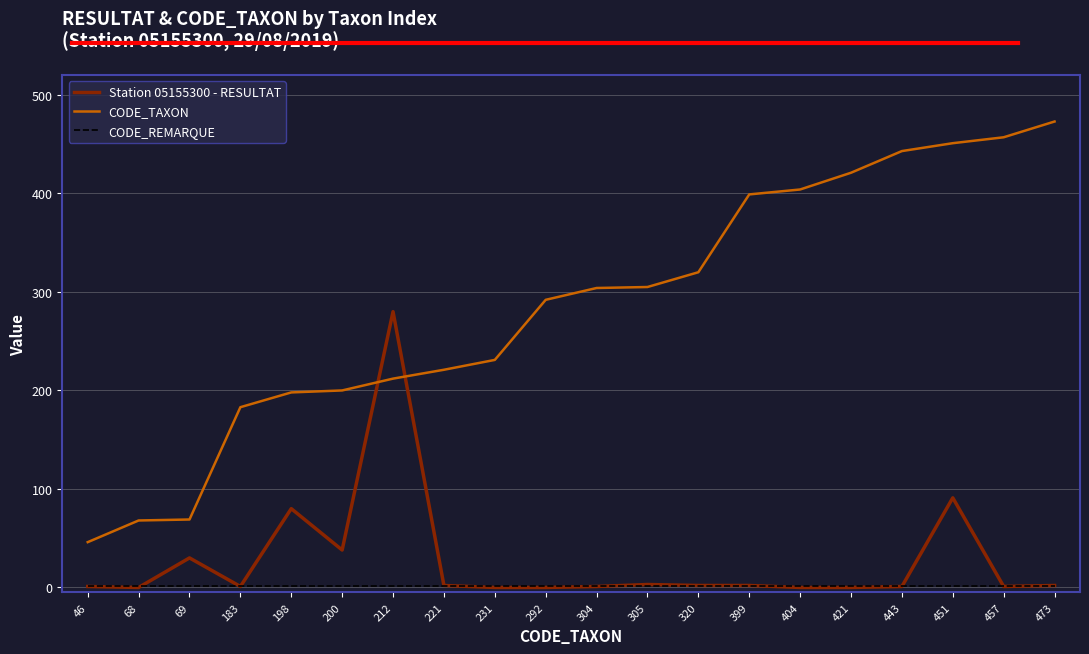

True or false: CODE_TAXON has more than 2 points higher than both neighbors.

False